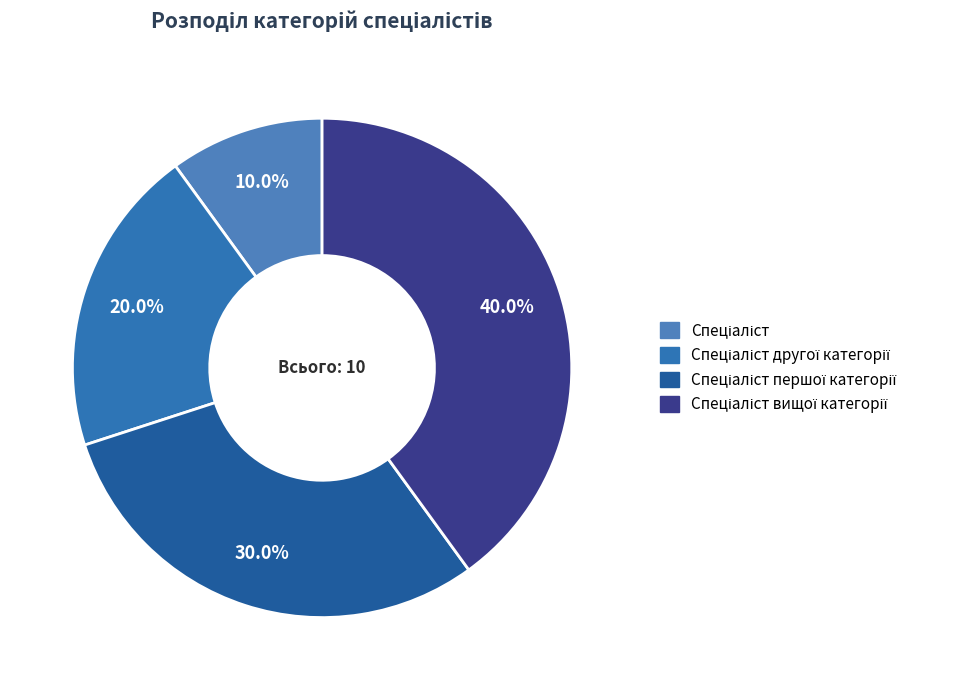

How many slices are in this pie chart?

4